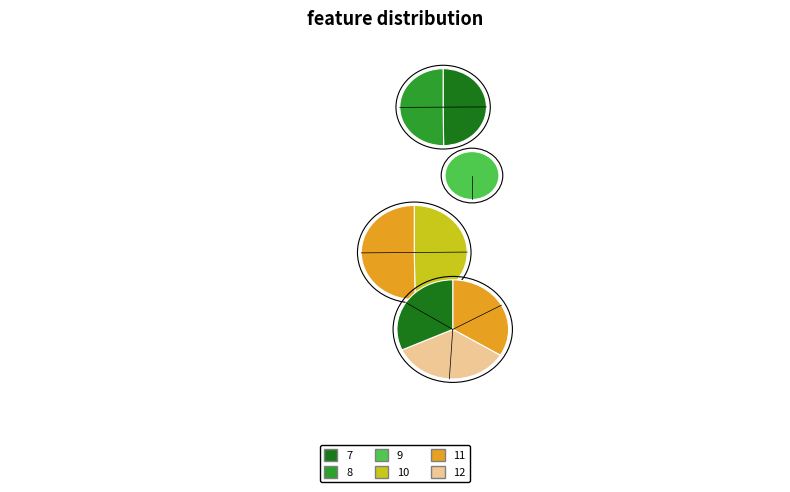

Is there any slice that represents more than half of the pie?

No